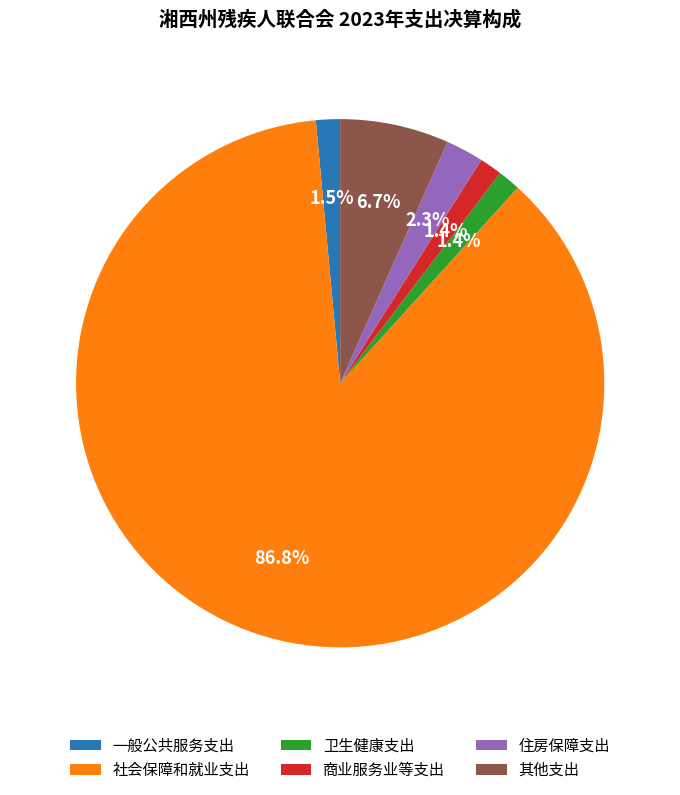

Approximately how many times larger is the value at 商业服务业等支出 compared to 住房保障支出?

0.6